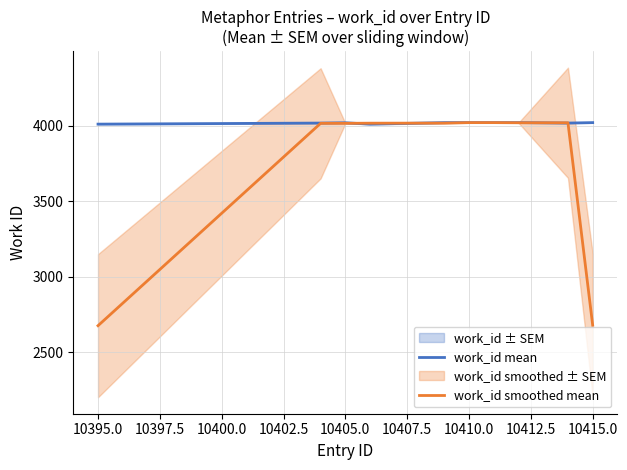

Is it true that work_id smoothed mean equals 4015.3 at 10405.0?

True